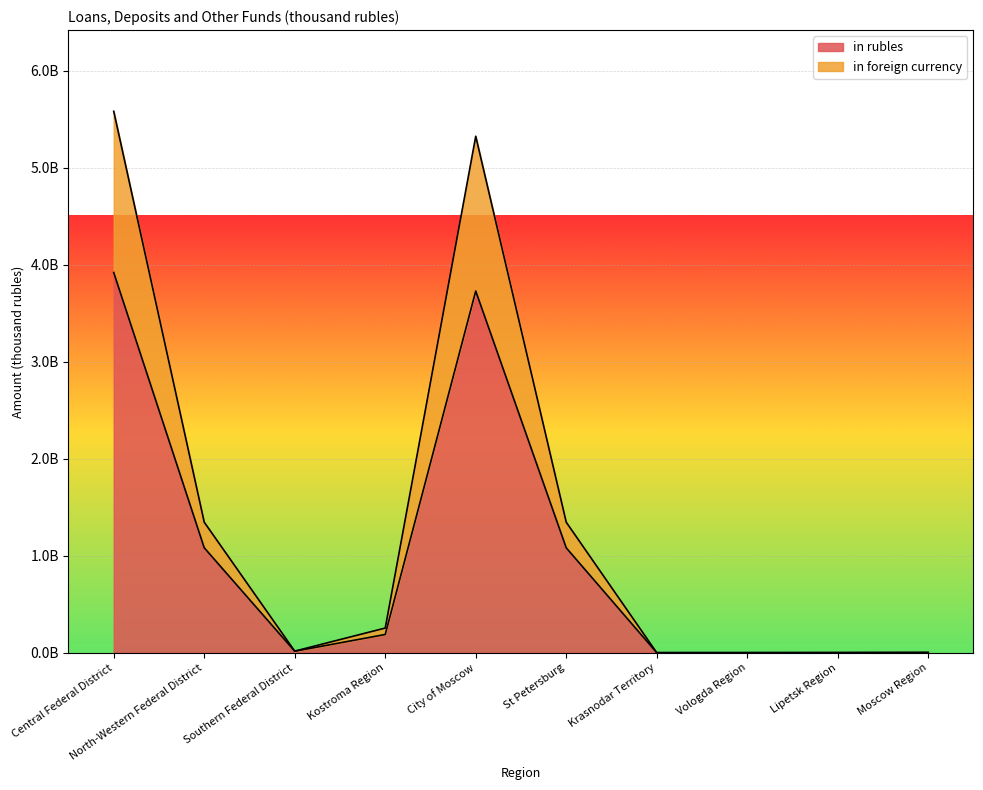

Reading right to left, transcribe all the data shown in this chart.

in rubles: Moscow Region=2130000	Lipetsk Region=877000	Vologda Region=400000	Krasnodar Territory=209020	St Petersburg=1080936488	City of Moscow=3728093775	Kostroma Region=187675924	Southern Federal District=15006928	North-Western Federal District=1081336488	Central Federal District=3918776699
in foreign currency: Moscow Region=2130000	Lipetsk Region=877000	Vologda Region=400000	Krasnodar Territory=376595	St Petersburg=1344854778	City of Moscow=5323637928	Kostroma Region=254108893	Southern Federal District=16333984	North-Western Federal District=1345254778	Central Federal District=5580753821